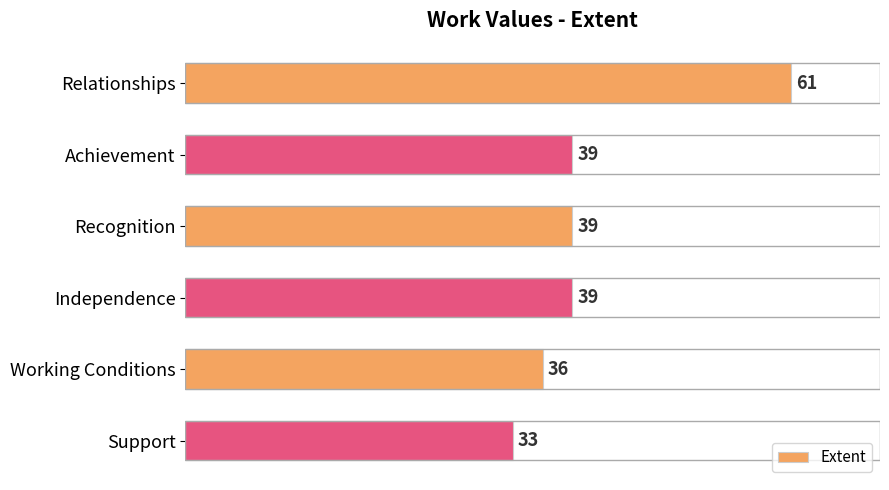

What position from the bottom is Support?

1